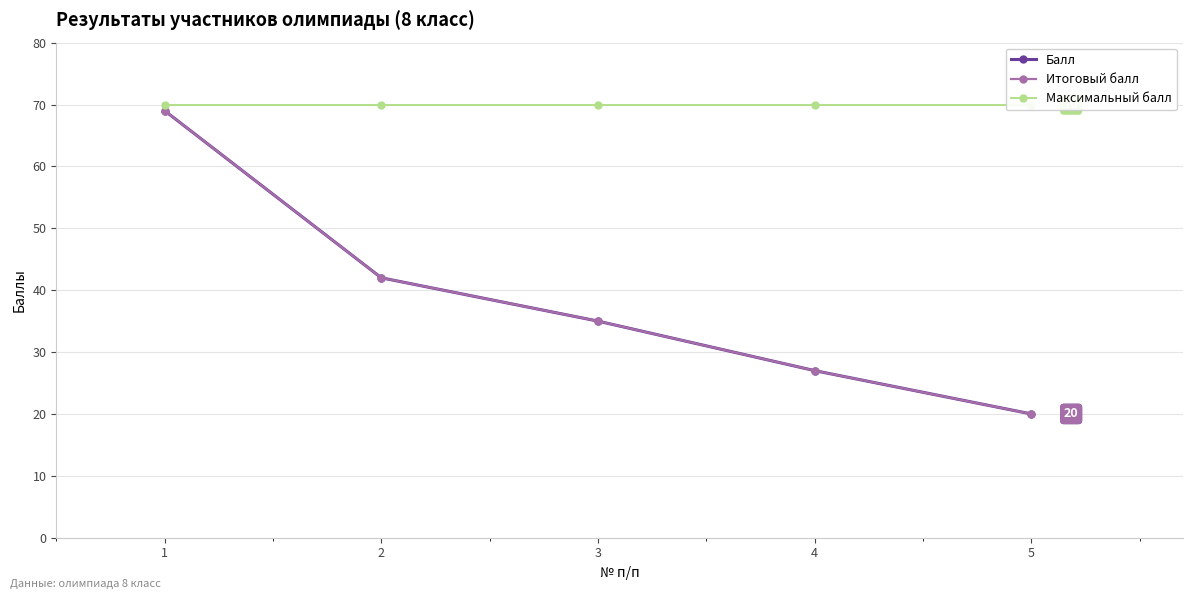

At how many categories does at least one series exceed 40?

5